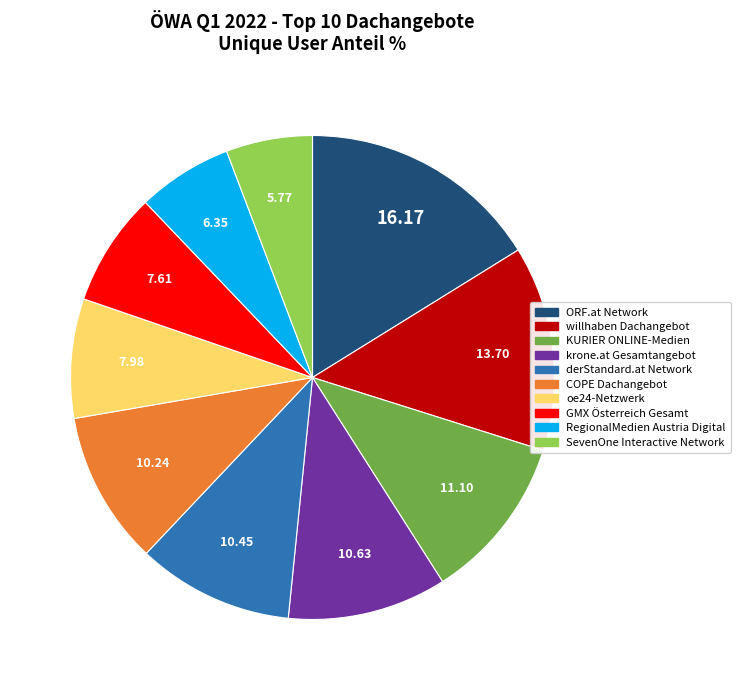

Does krone.at Gesamtangebot represent more than half of the total?

No